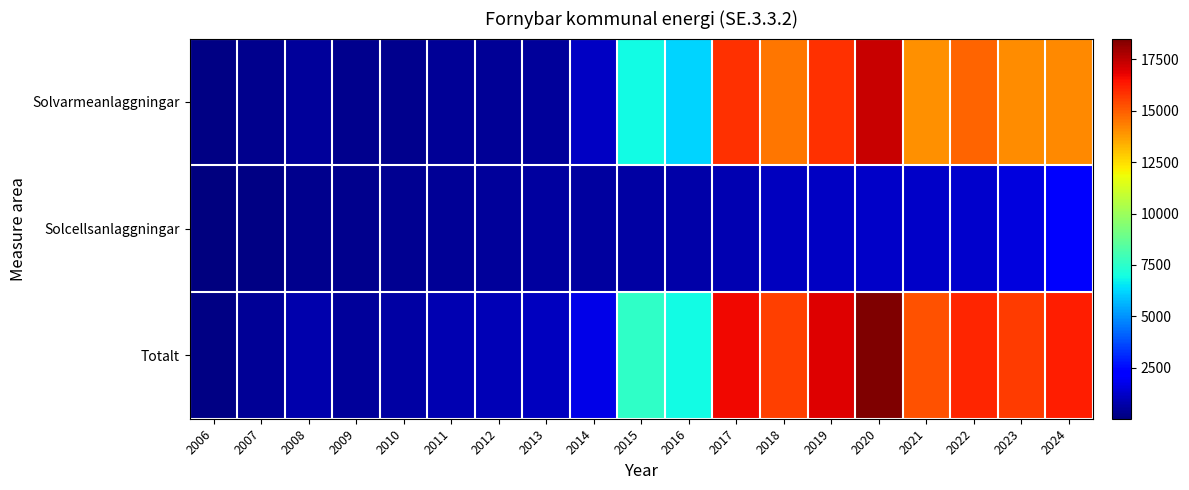

What is the smallest value displayed?

11.5